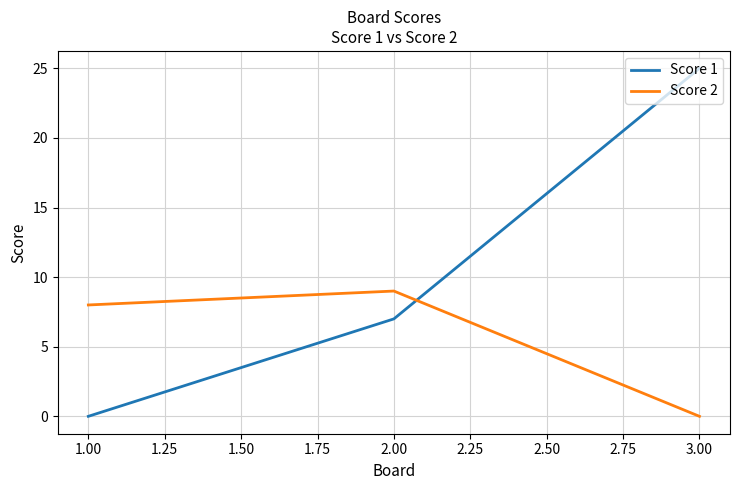

What position from the right is 2.00?

2